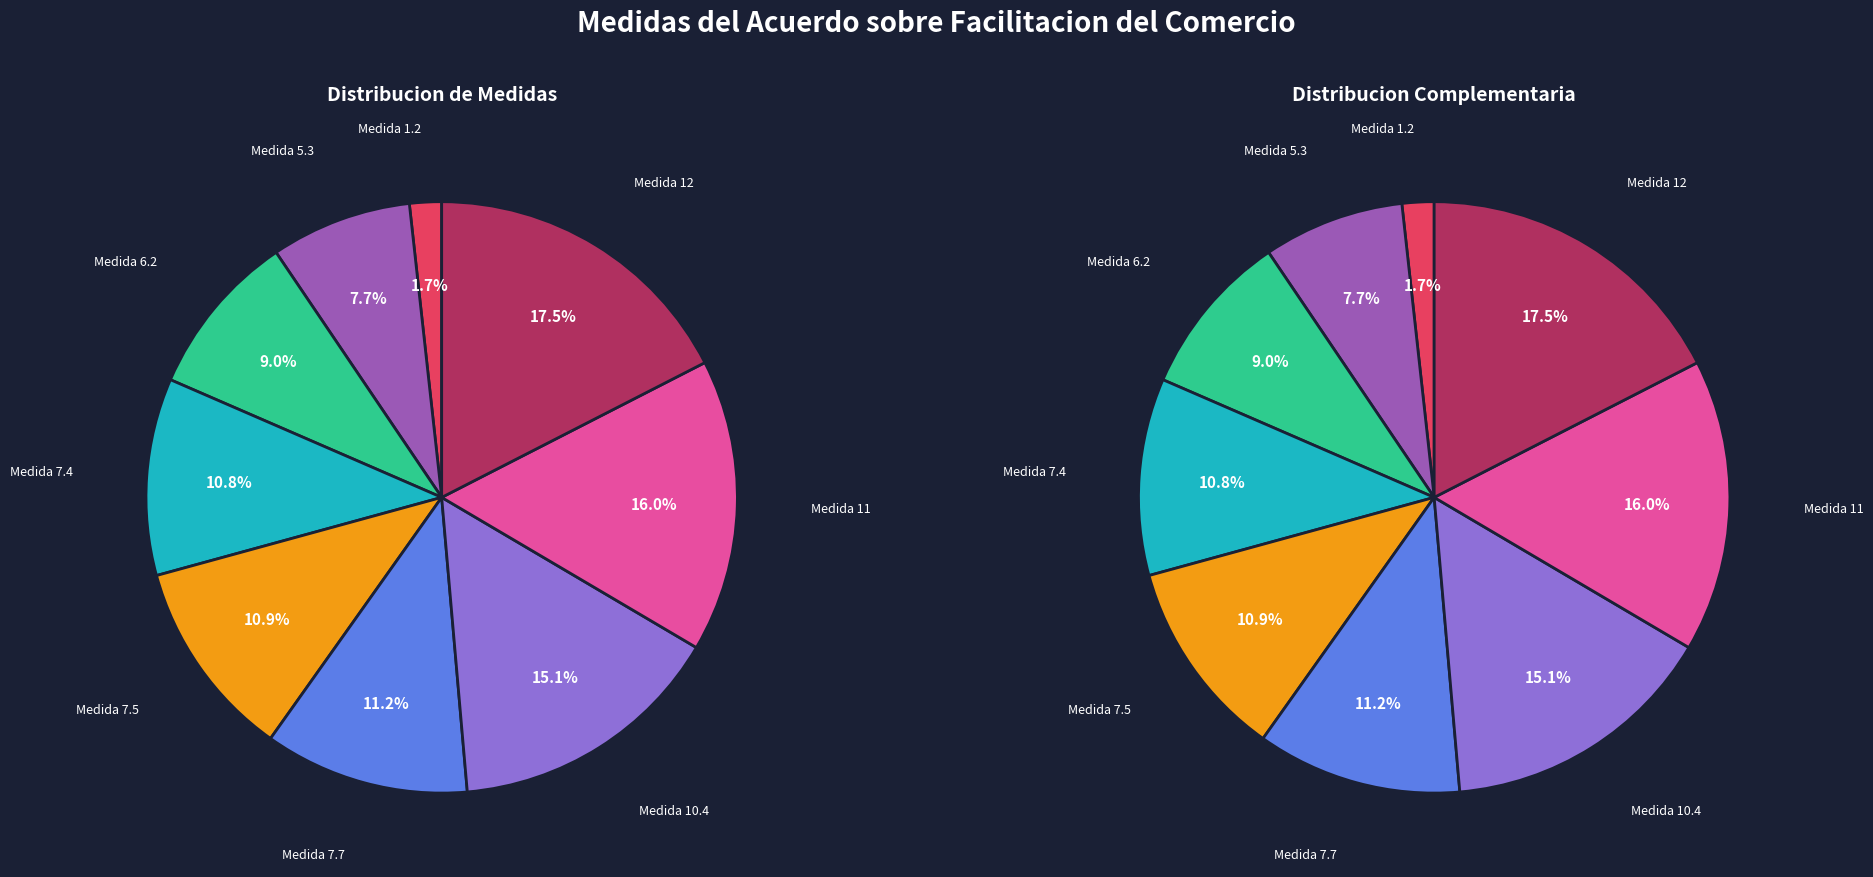

What percentage do Medida 7.4 and Medida 7.5 together represent?

21.7%